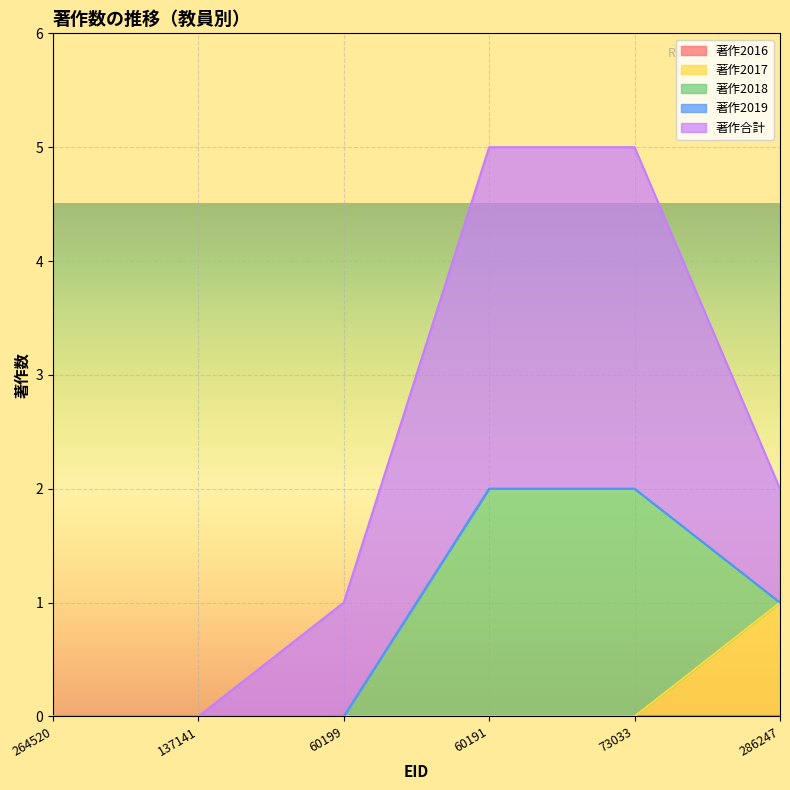

What is the difference between the highest and lowest values at 60191?

3